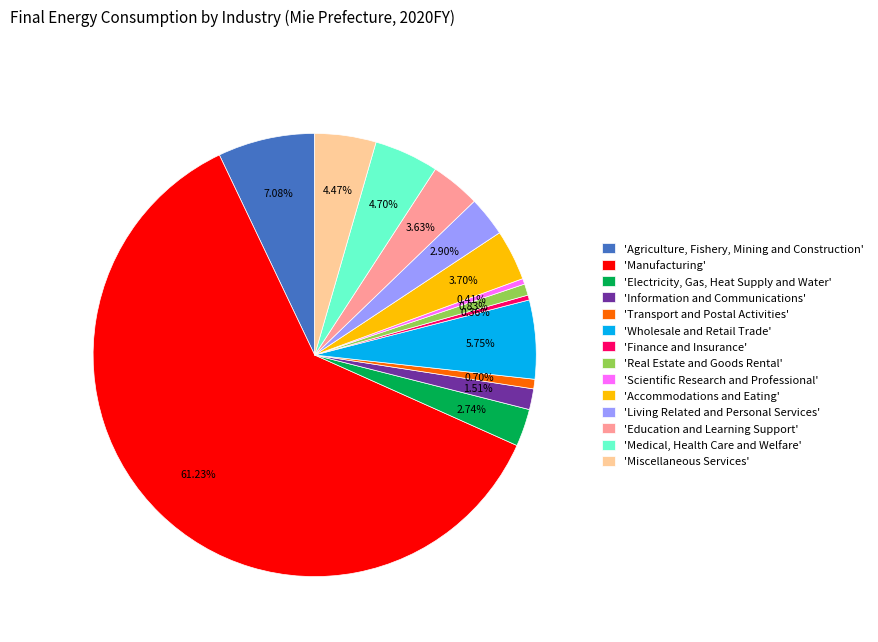

Which slice is the largest?

'Manufacturing'